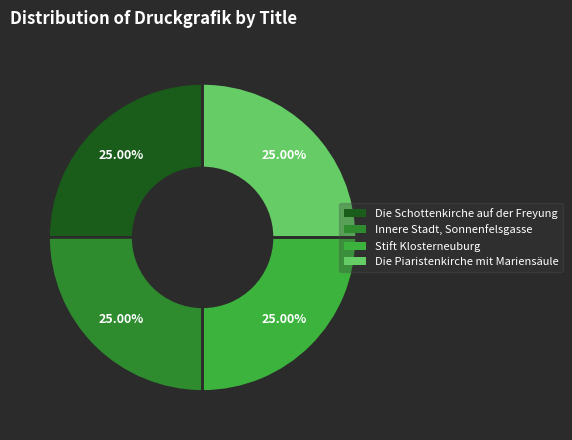

What percentage do Stift Klosterneuburg and Innere Stadt, Sonnenfelsgasse together represent?

50.0%